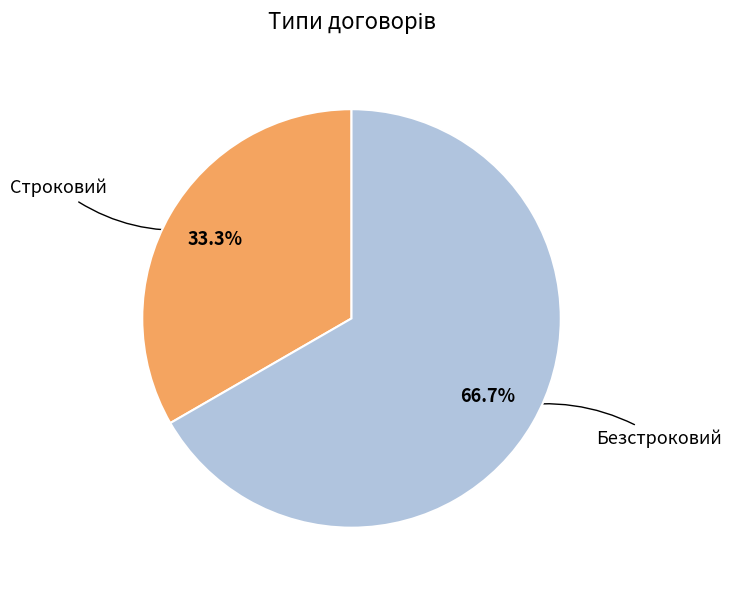

Which slice is the smallest?

Строковий